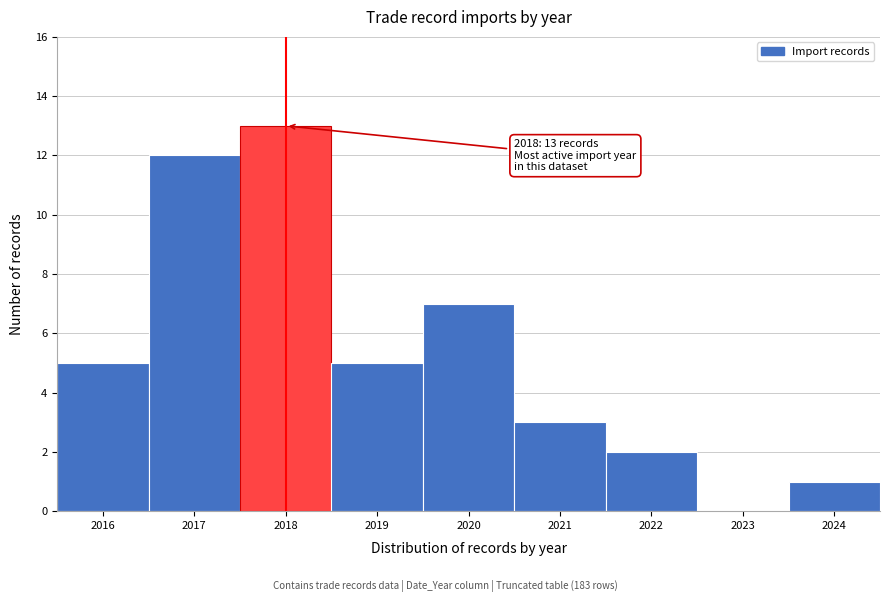

Over which range of the x-axis is the bar tallest?

2017.5 to 2018.5